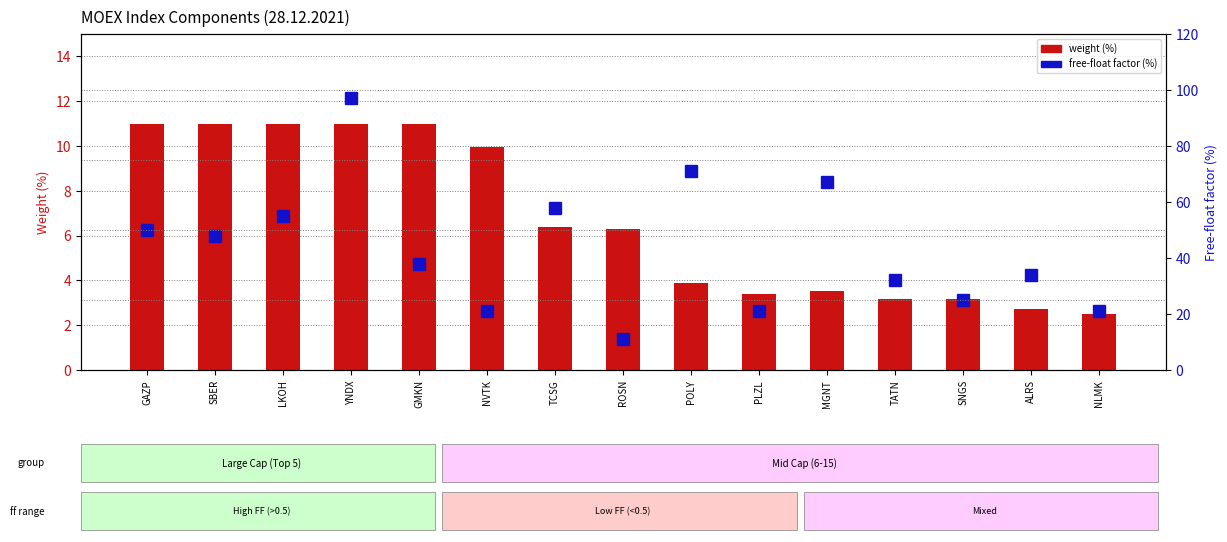

Is it true that Weight (%) equals 3.9 at POLY?

True